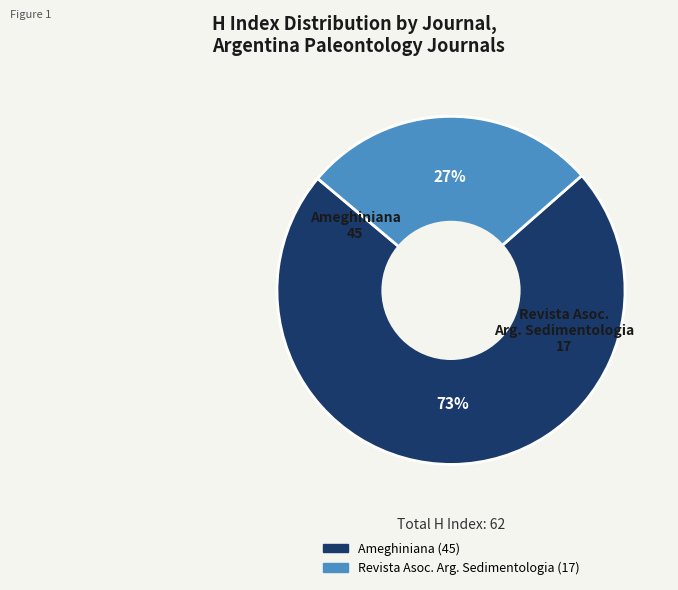

Is there a majority slice in this chart?

Yes